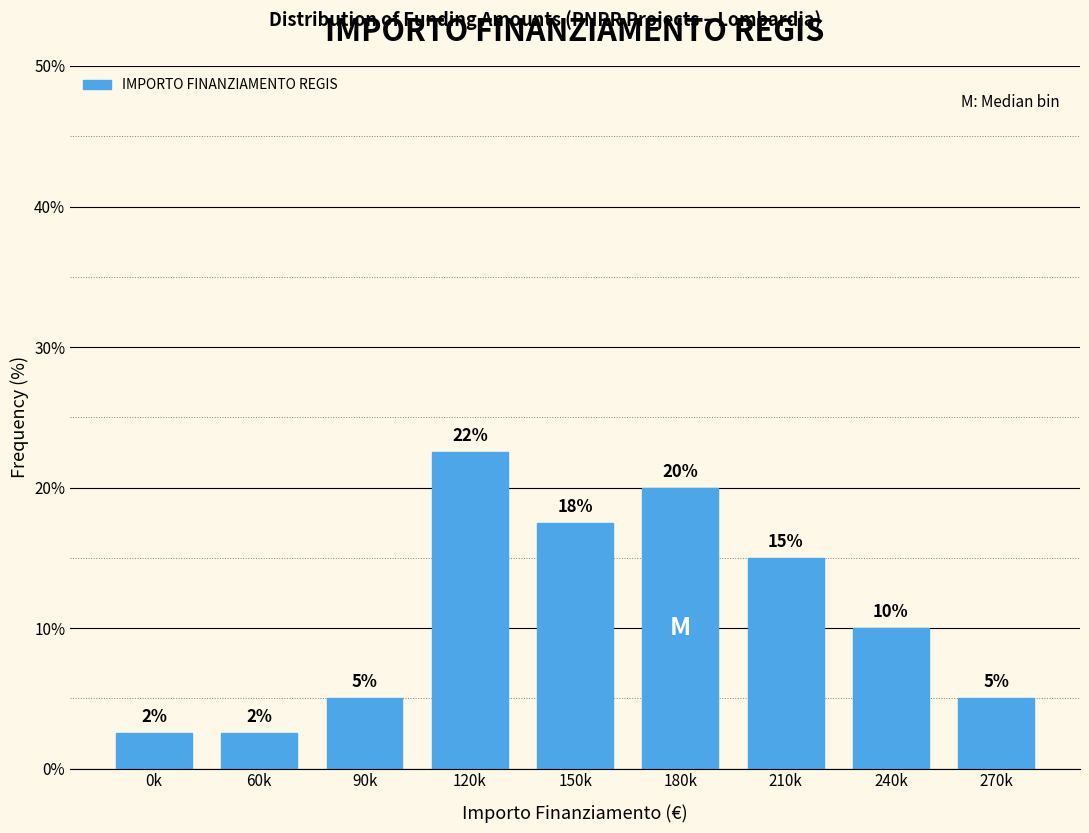

What position from the left is 0k?

1